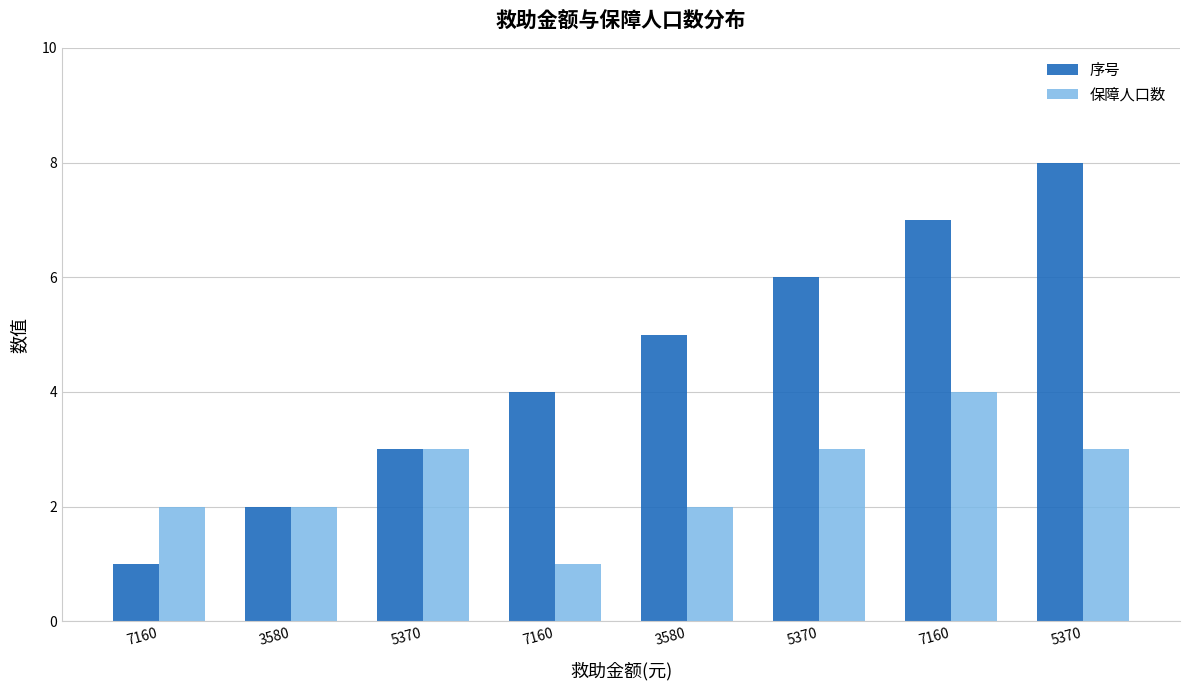

What are all the series names shown in the legend?

序号, 保障人口数